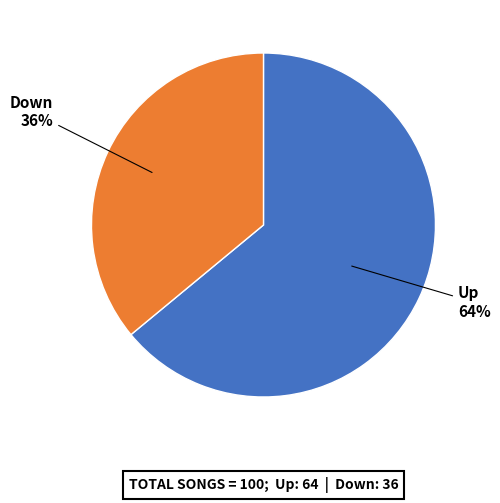

Combined, do Up and Down account for over 50%?

Yes